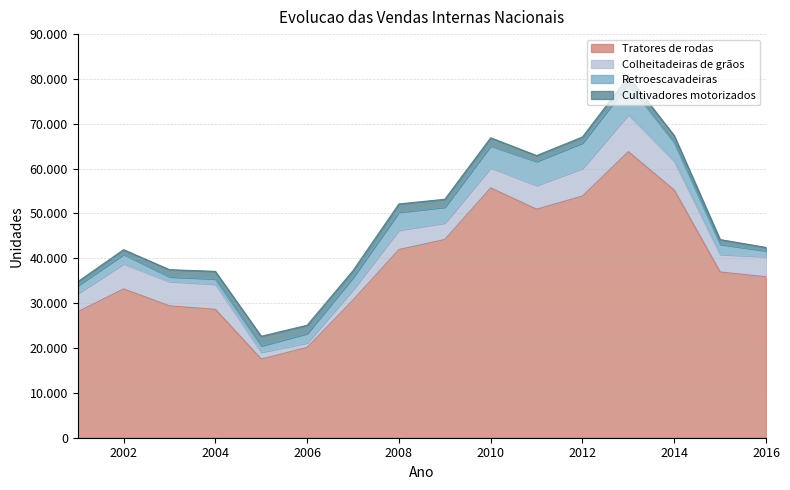

At which category is the sum across all series the highest?

2013